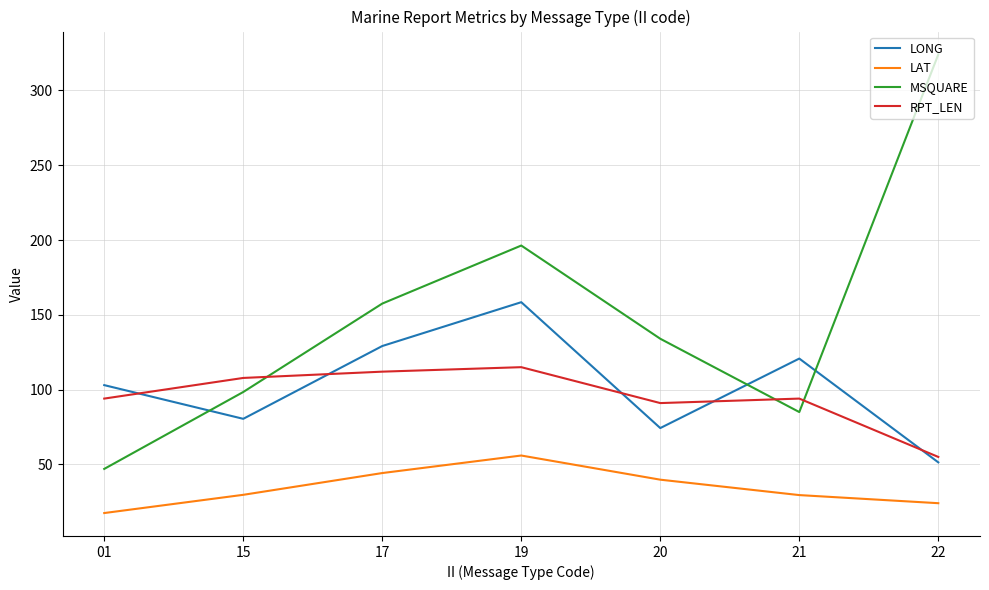

How many interior local peaks does the LAT series have?

1